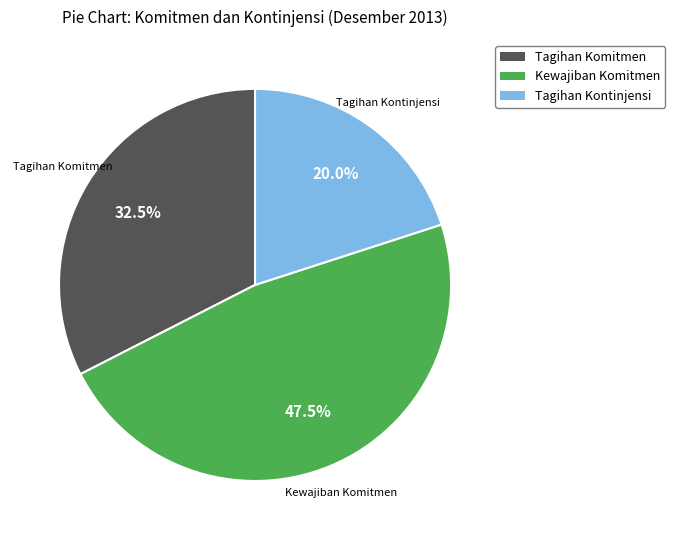

Which slice is the largest?

Kewajiban Komitmen